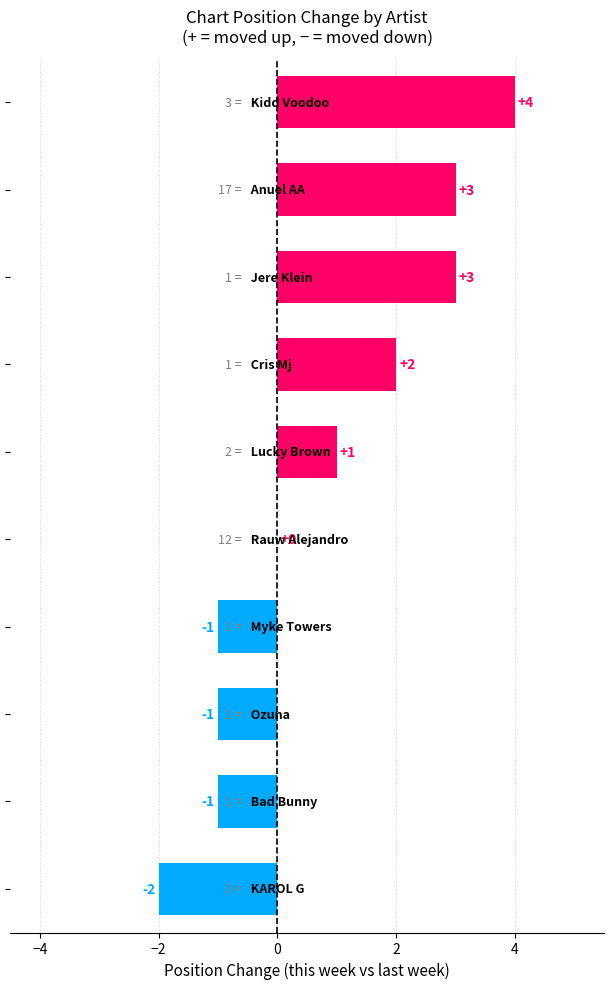

Count the number of data series in this chart.

1